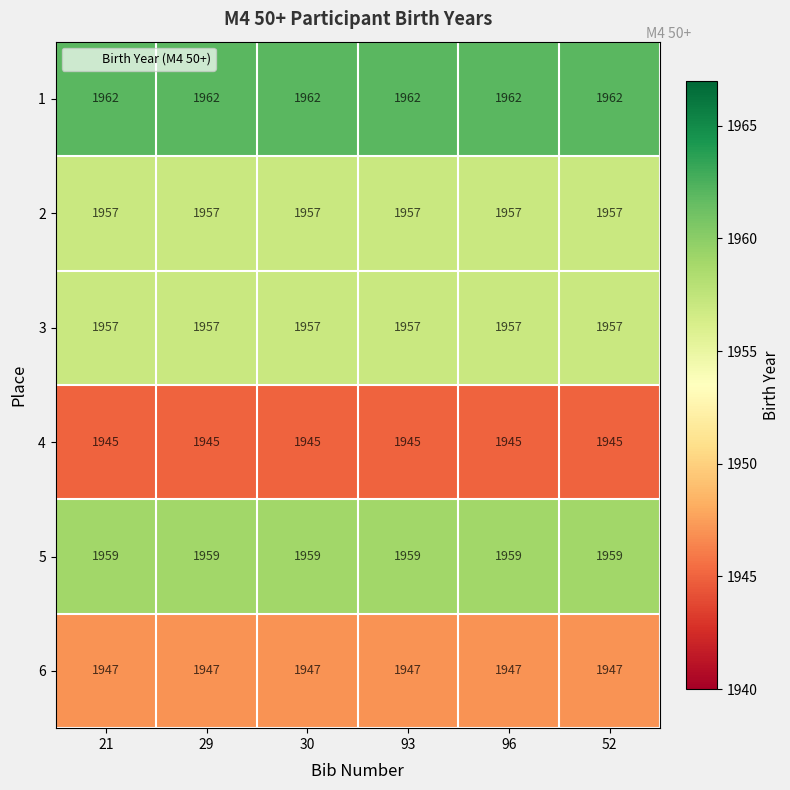

What is the spread (max minus min) of values at 30?

17